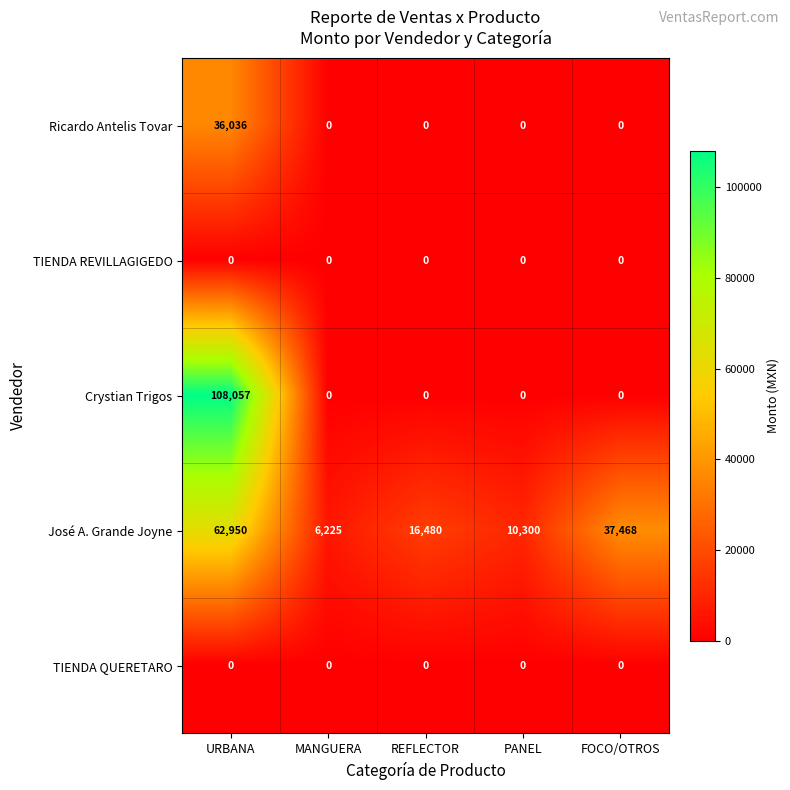

Reading left to right, transcribe all the data shown in this chart.

Ricardo Antelis Tovar: 36036	0	0	0	0
TIENDA REVILLAGIGEDO: 0	0	0	0	0
Crystian Trigos: 108057	0	0	0	0
José A. Grande Joyne: 62950	6225	16480	10300	37468
TIENDA QUERETARO: 0	0	0	0	0